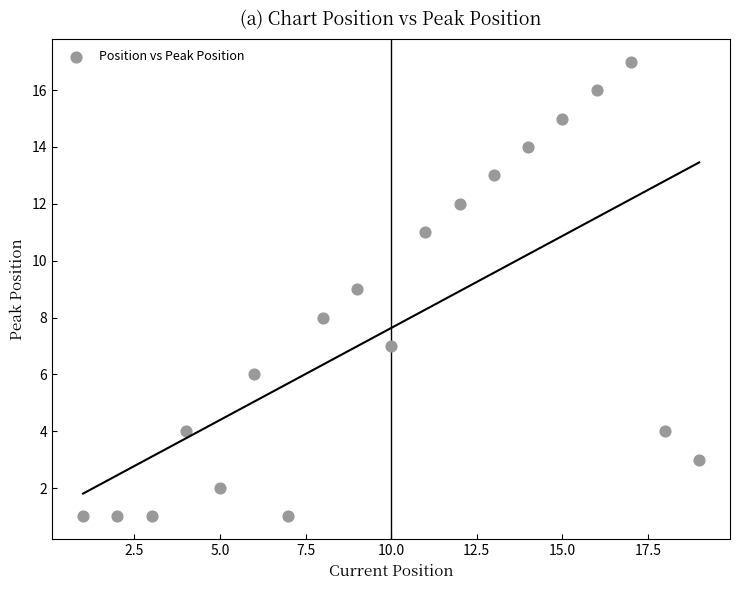

What is the range of Y values (max minus min)?

16